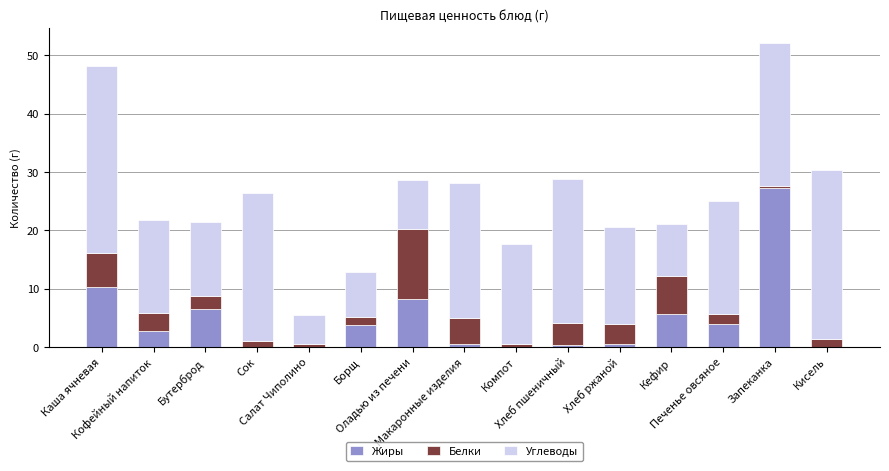

What is the maximum value for Жиры?

27.2